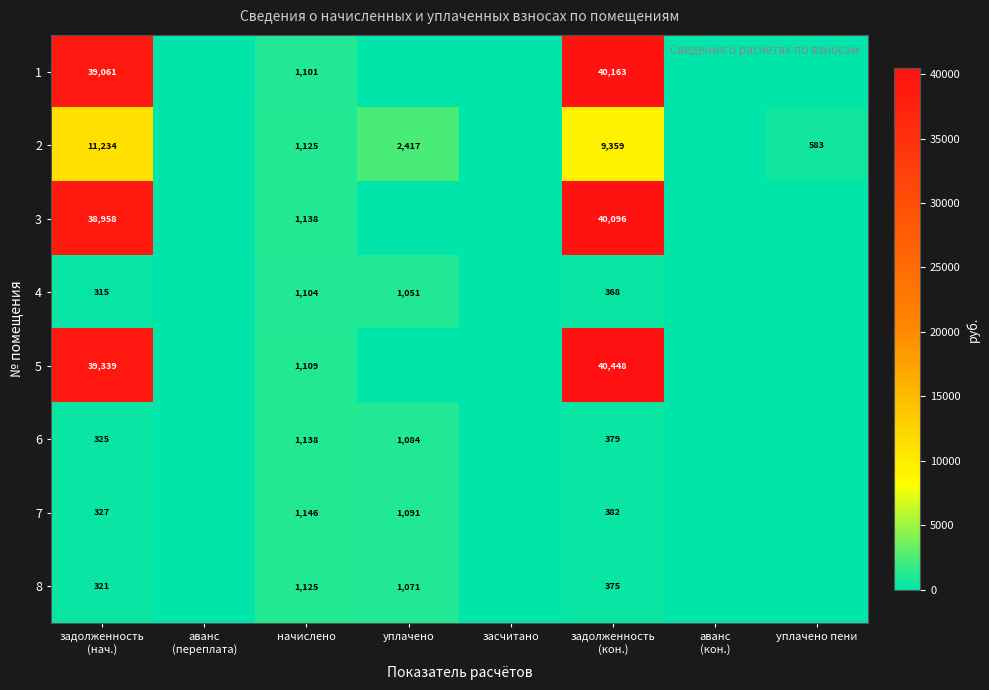

The value of 8 at аванс (кон.) is 0.0. True or false?

True